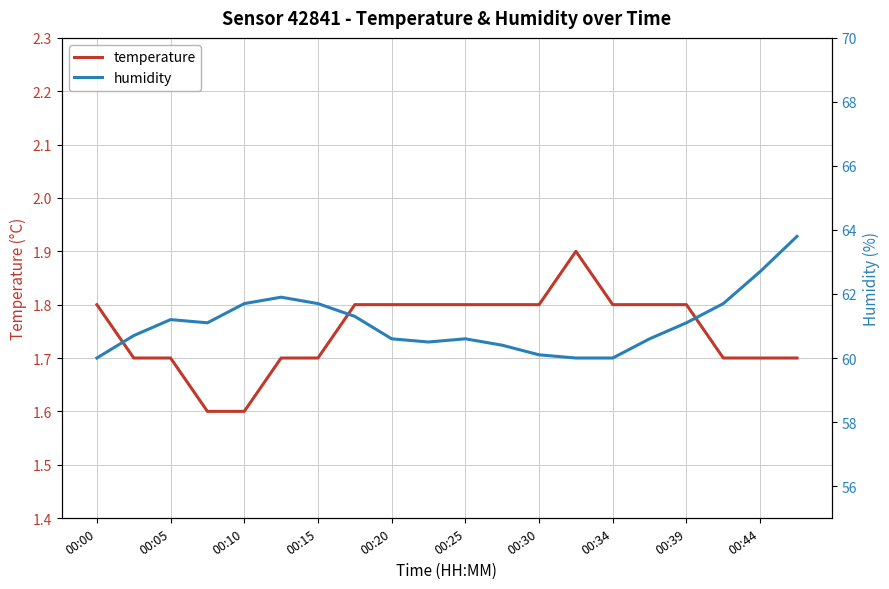

What is the maximum value for temperature?

1.9